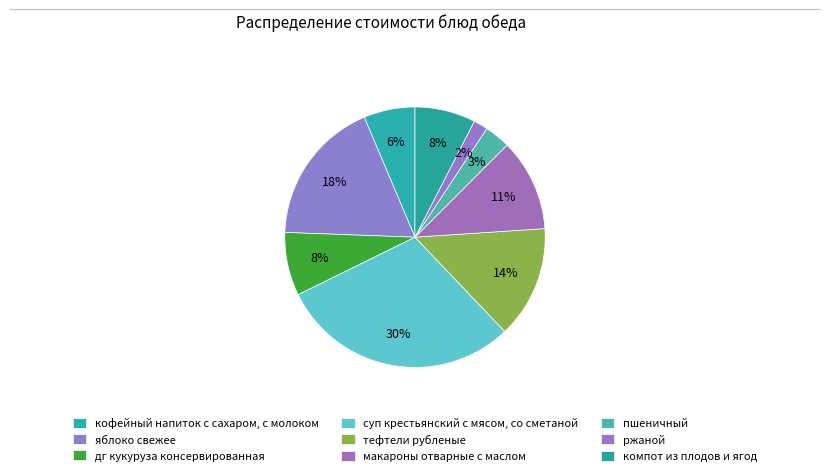

To the nearest percent, what is the difference between the largest and smallest slice percentages?

28%